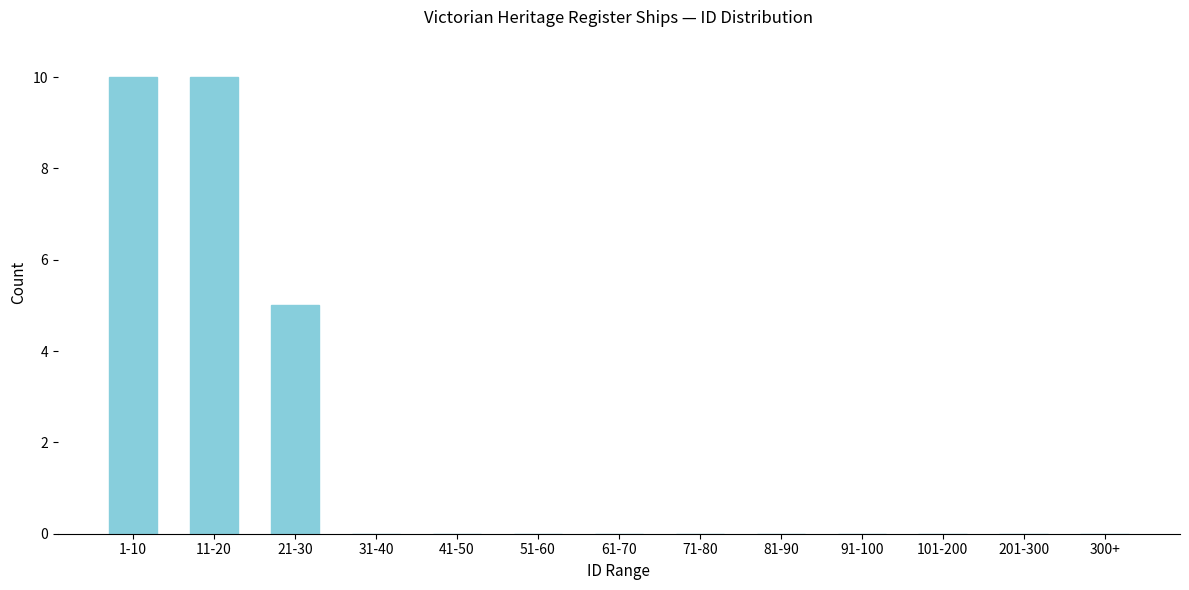

Reading left to right, extract all data points from this chart.

1-10=10	11-20=10	21-30=5	31-40=0	41-50=0	51-60=0	61-70=0	71-80=0	81-90=0	91-100=0	101-200=0	201-300=0	300+=0